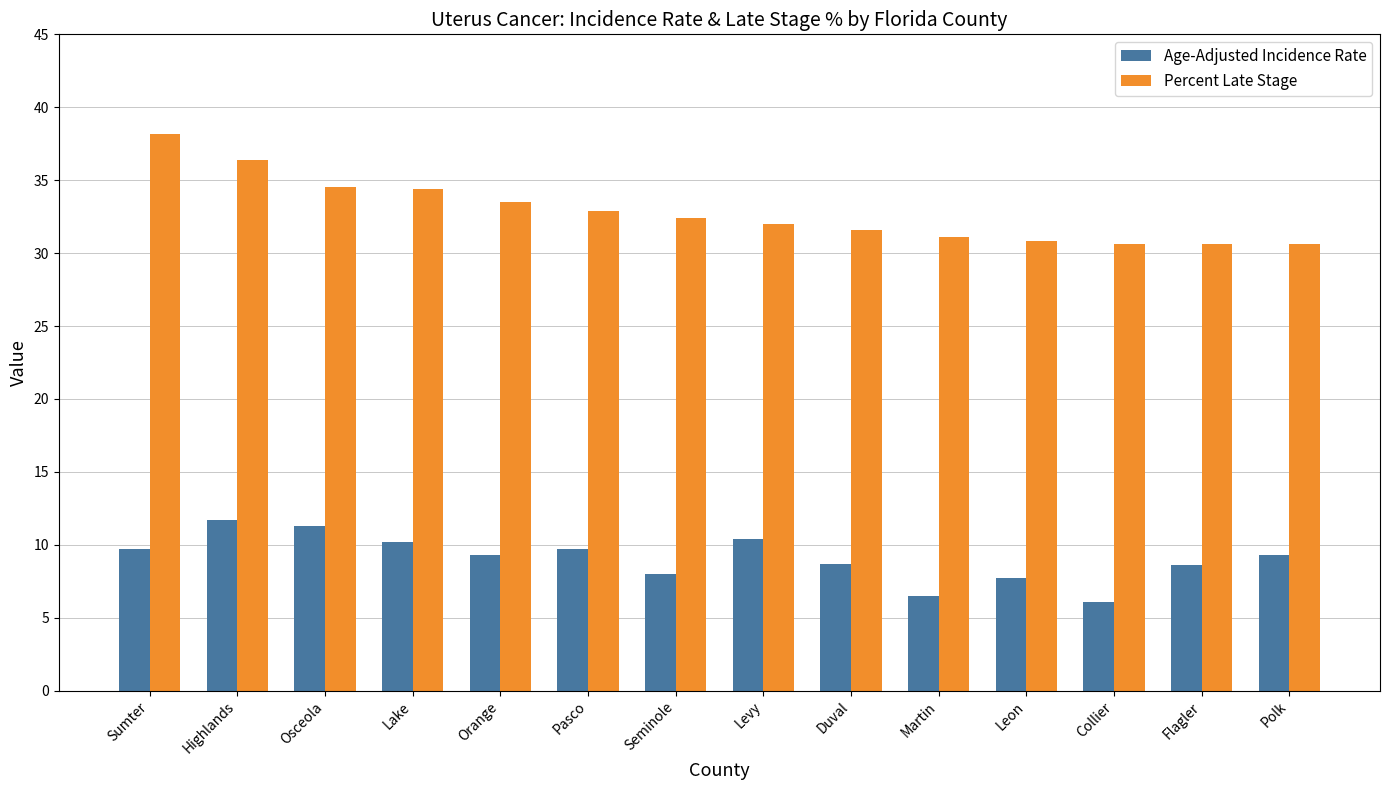

List the series in order of their peak value, highest first.

Percent Late Stage, Age-Adjusted Incidence Rate